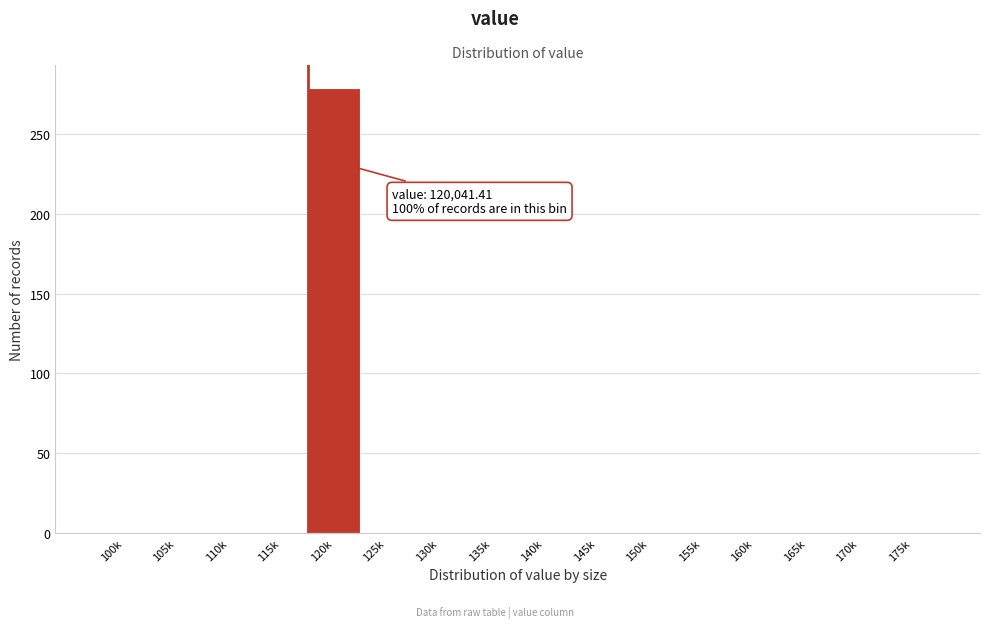

Reading left to right, what are all the values shown in this chart?

100k=0	105k=0	110k=0	115k=0	120k=279	125k=0	130k=0	135k=0	140k=0	145k=0	150k=0	155k=0	160k=0	165k=0	170k=0	175k=0